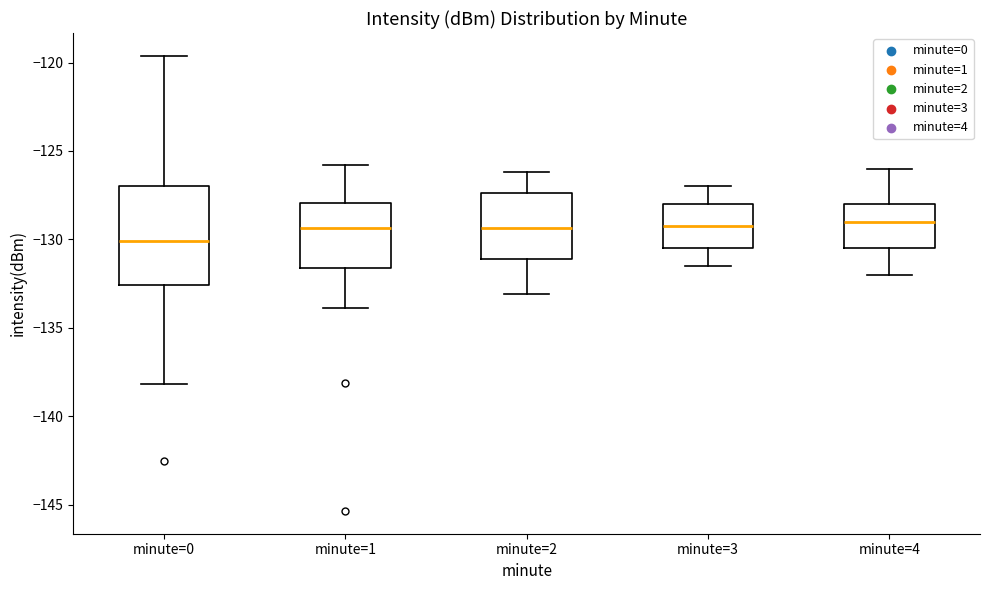

Reading left to right, transcribe this box plot: for each box, give where its median line is, the range the box spans, and where its two whiskers end, as read against the y-axis. The values are not printed on the chart, so give them approximately, as read against the axis.

minute=0: median -130.0, box -132.5 to -127.0, whiskers -138.0 to -119.5
minute=1: median -129.5, box -131.5 to -128.0, whiskers -134.0 to -126.0
minute=2: median -129.5, box -131.0 to -127.5, whiskers -133.0 to -126.0
minute=3: median -129.0, box -130.5 to -128.0, whiskers -131.5 to -127.0
minute=4: median -129.0, box -130.5 to -128.0, whiskers -132.0 to -126.0